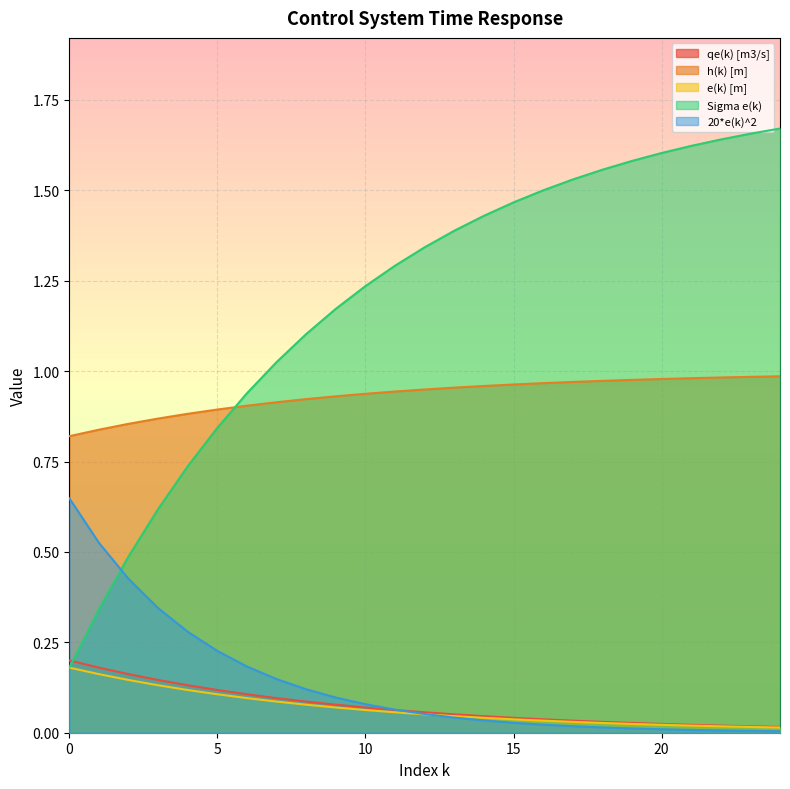

What are all the series names shown in the legend?

qe(k) [m3/s], h(k) [m], e(k) [m], Sigma e(k), 20*e(k)^2